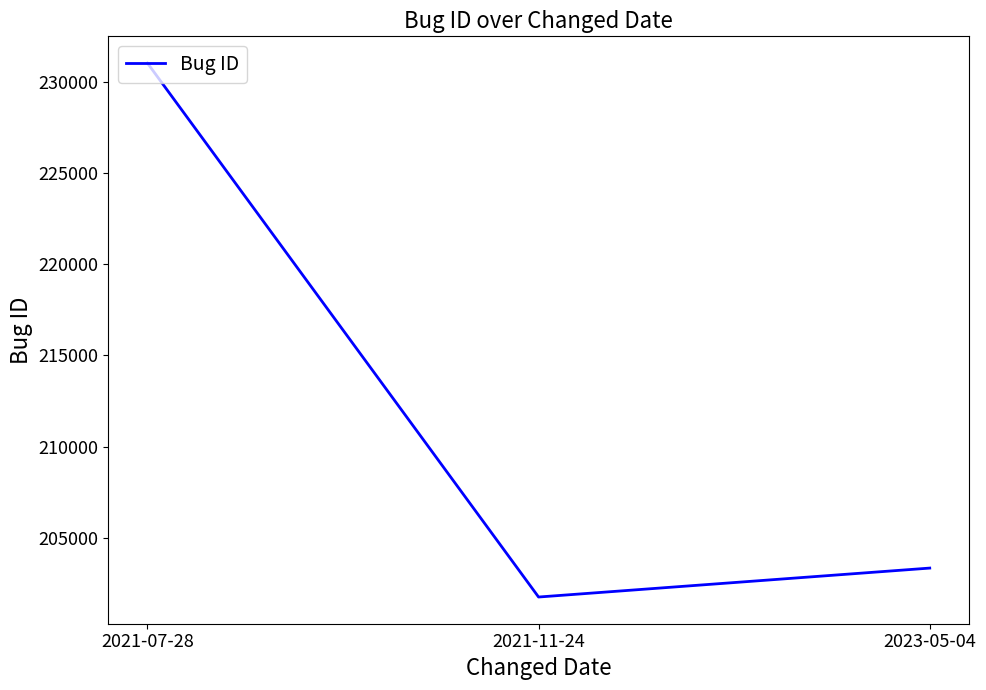

List the labels in order of value, largest first.

2021-07-28, 2023-05-04, 2021-11-24